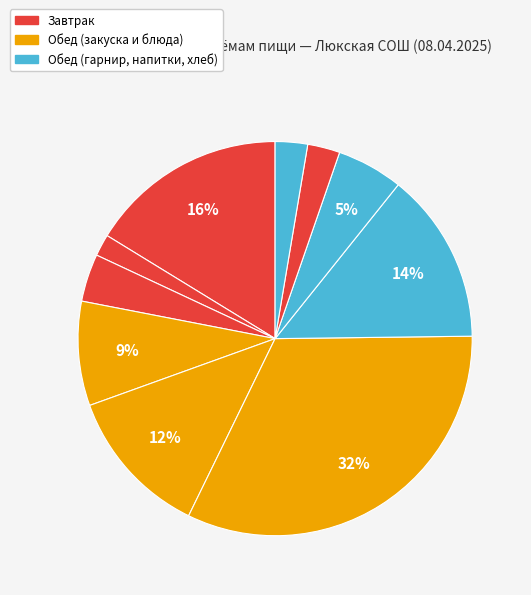

Does any single category account for the majority?

No